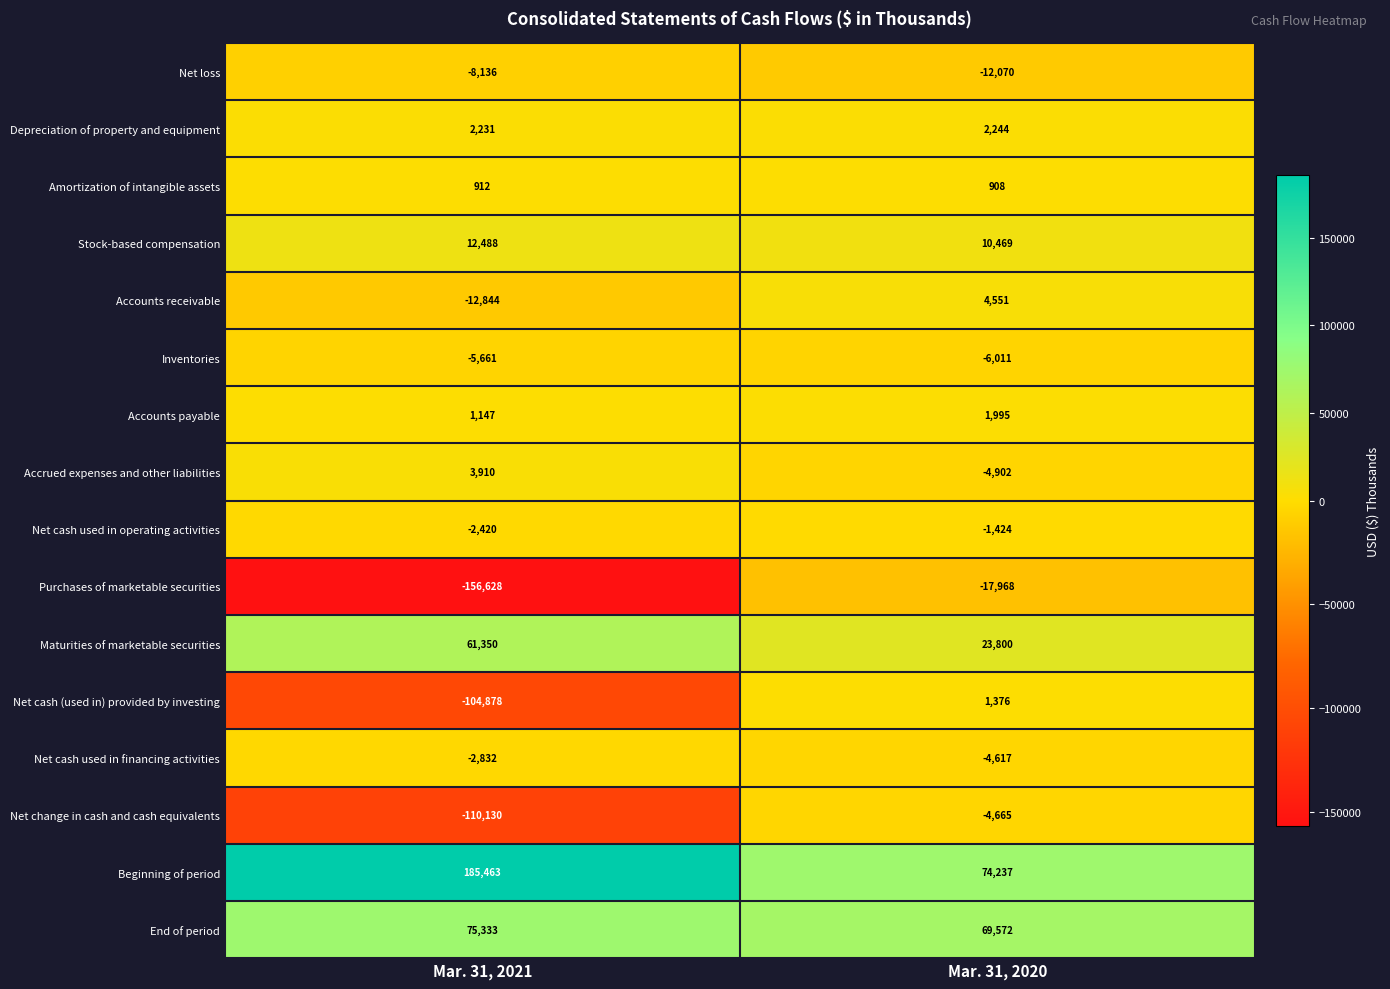

Count the number of data series in this chart.

16